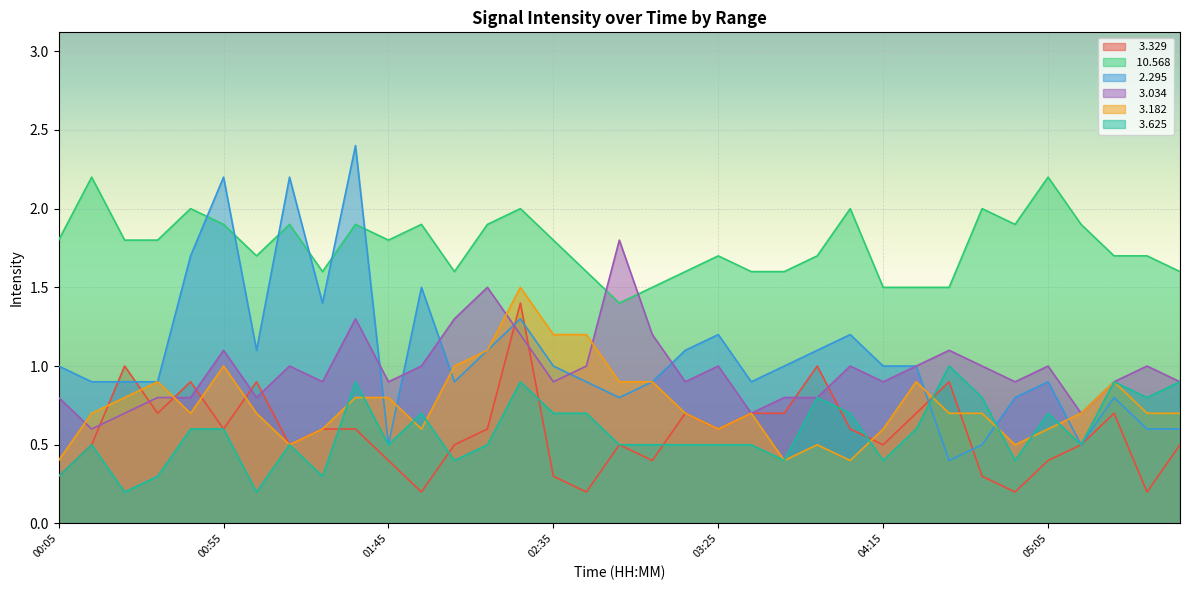

What is the average value of the   3.034 series?

1.0